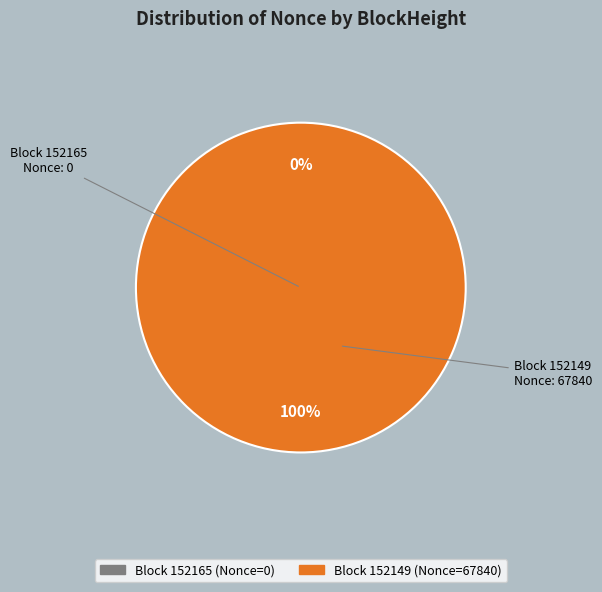

Which slice is the smallest?

152165